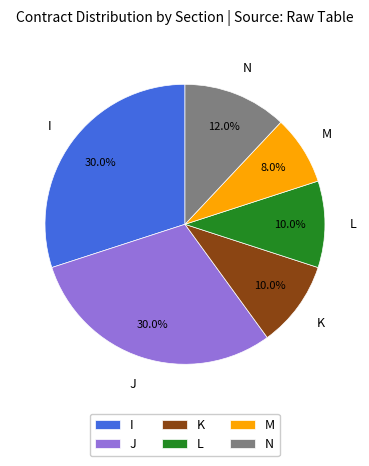

What percentage is NOT represented by M?

92.0%